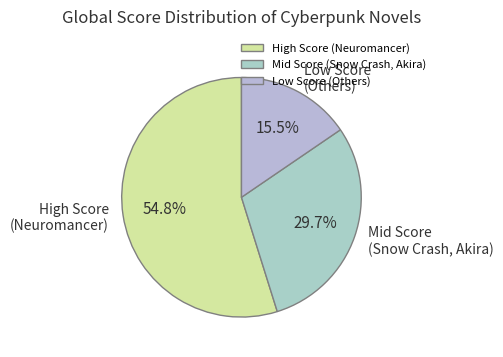

What is the largest slice in the pie chart?

High Score (Neuromancer)